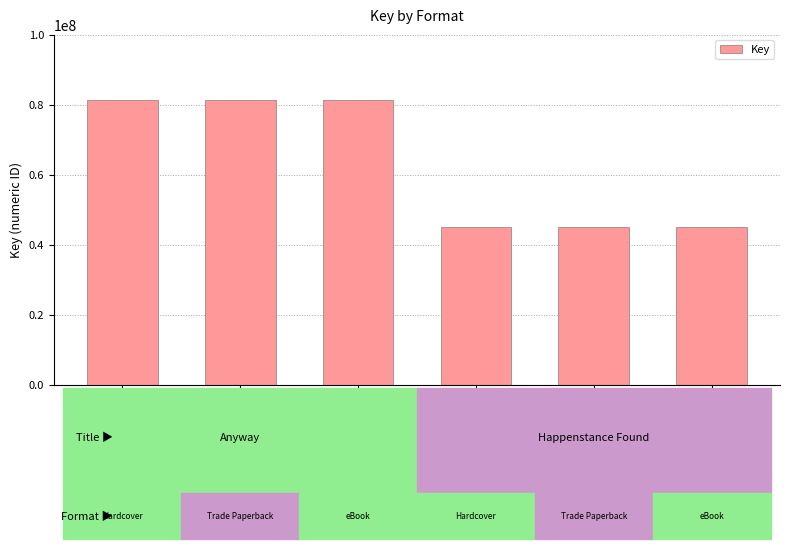

What is the difference between the maximum and minimum values?

36241615